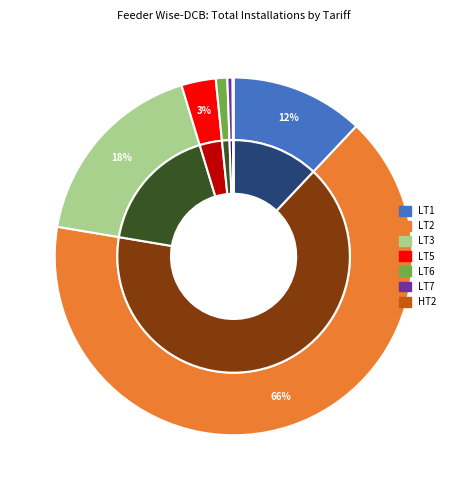

What is the majority slice?

LT2